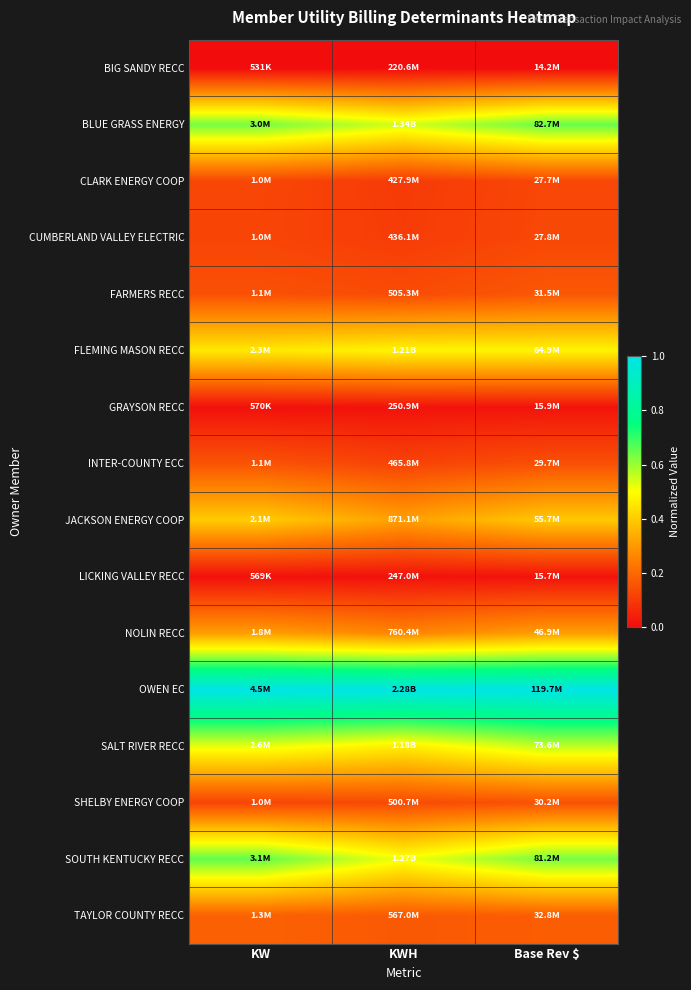

Which category has the highest value across all series?

KWH